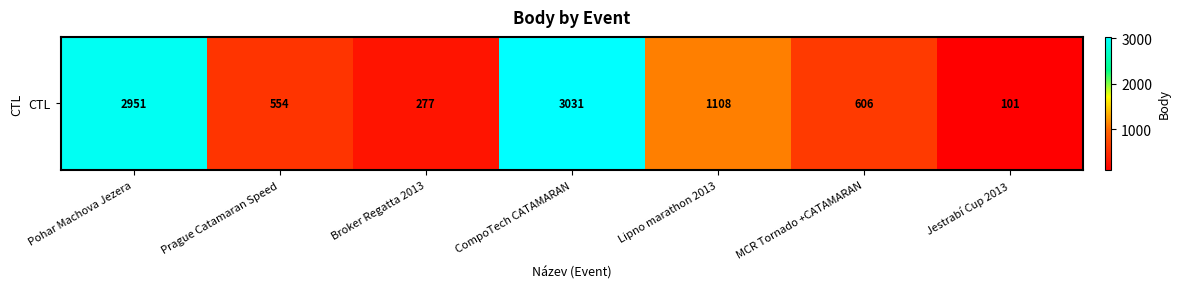

What is the ratio of the value at Jestrabí Cup 2013 to the value at MCR Tornado +CATAMARAN?

0.2